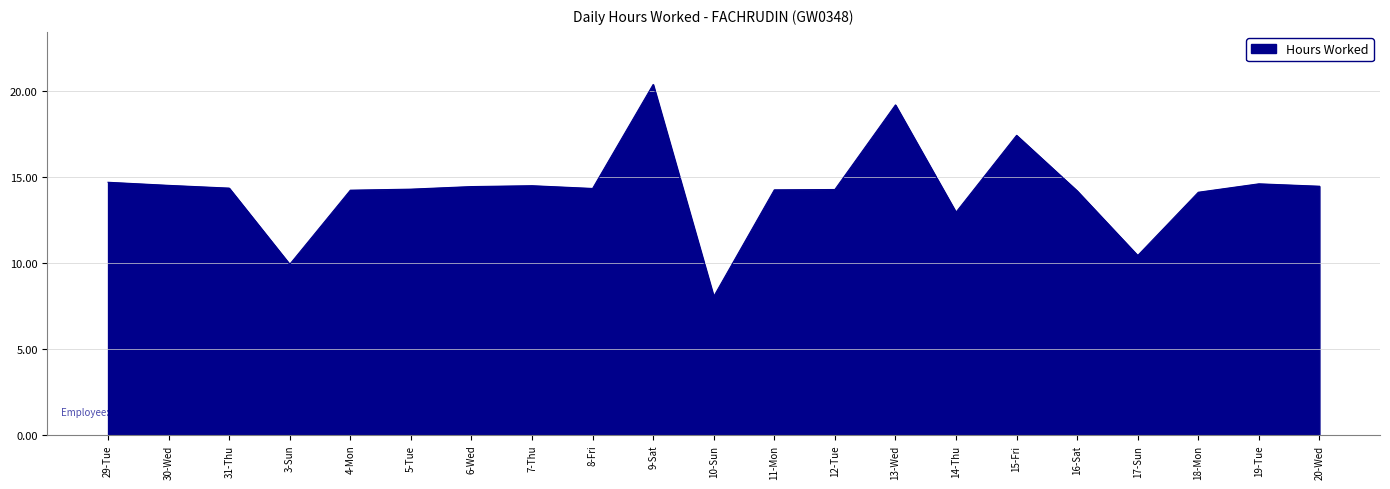

What position from the left is 30-Wed?

2